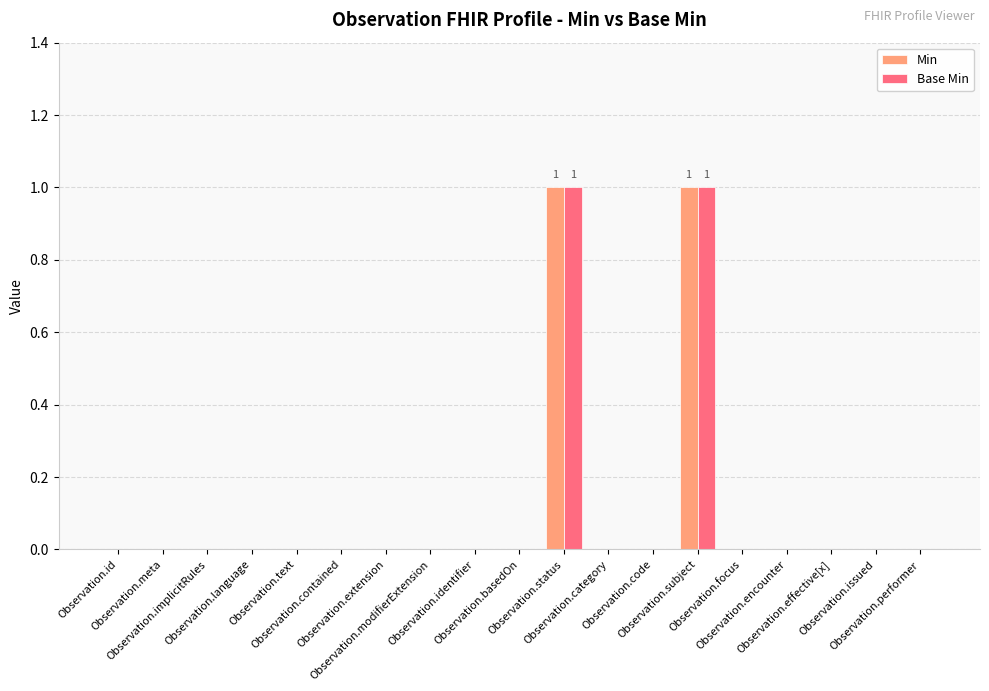

Reading left to right, what are all the values shown in this chart?

Min: Observation.id=0	Observation.meta=0	Observation.implicitRules=0	Observation.language=0	Observation.text=0	Observation.contained=0	Observation.extension=0	Observation.modifierExtension=0	Observation.identifier=0	Observation.basedOn=0	Observation.status=1	Observation.category=0	Observation.code=0	Observation.subject=1	Observation.focus=0	Observation.encounter=0	Observation.effective[x]=0	Observation.issued=0	Observation.performer=0
Base Min: Observation.id=0	Observation.meta=0	Observation.implicitRules=0	Observation.language=0	Observation.text=0	Observation.contained=0	Observation.extension=0	Observation.modifierExtension=0	Observation.identifier=0	Observation.basedOn=0	Observation.status=1	Observation.category=0	Observation.code=0	Observation.subject=1	Observation.focus=0	Observation.encounter=0	Observation.effective[x]=0	Observation.issued=0	Observation.performer=0